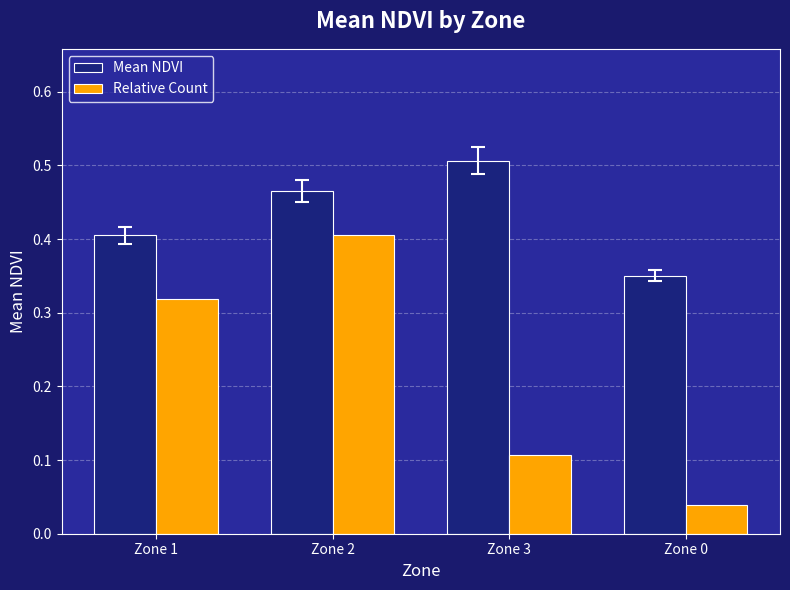

Which series has the largest range (max minus min)?

Relative Count